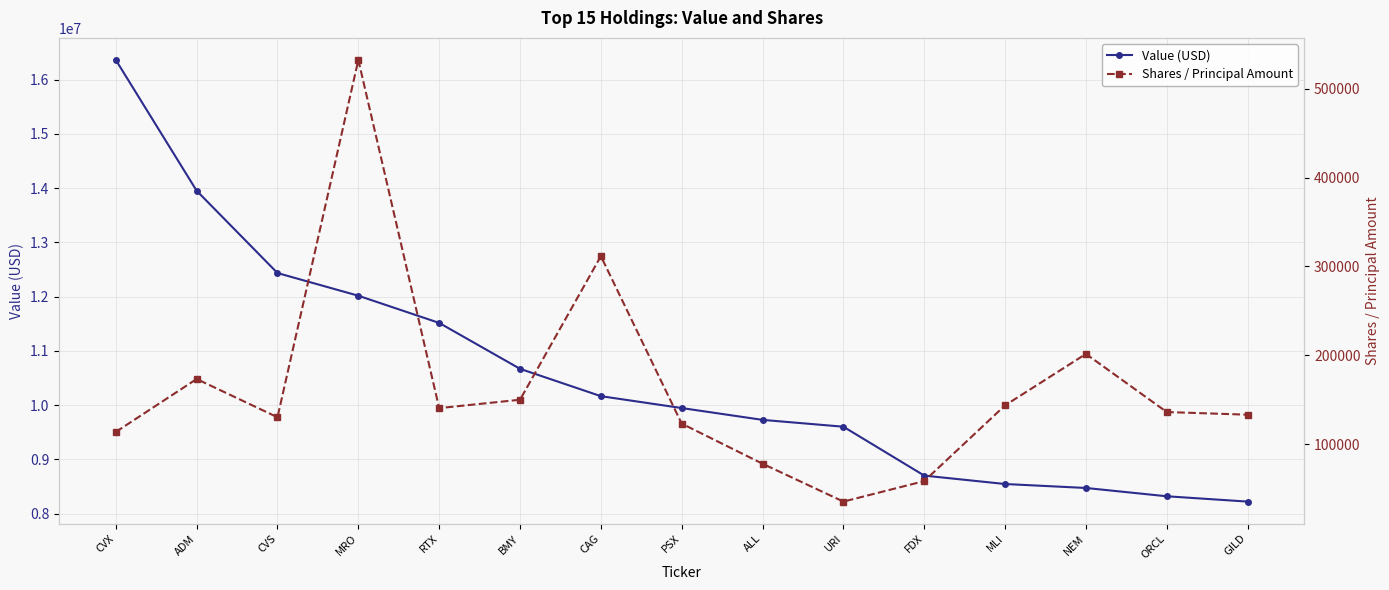

What is the average value of the Value (USD) series?

10577600